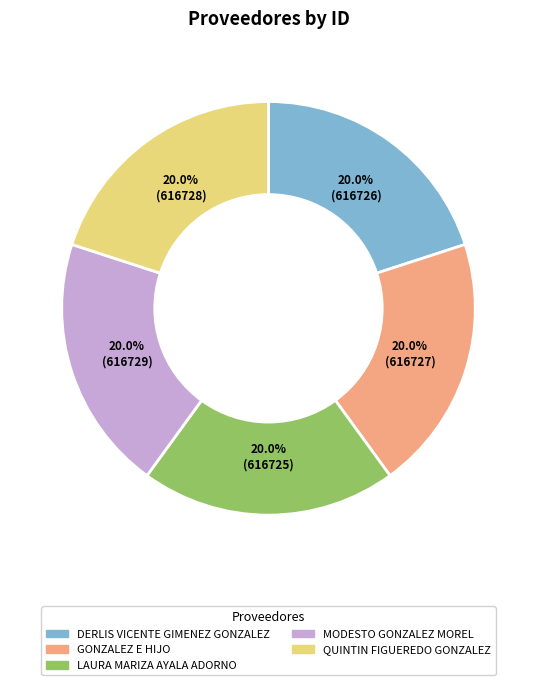

What is the ratio of the value at LAURA MARIZA AYALA ADORNO to the value at QUINTIN FIGUEREDO GONZALEZ?

1.0